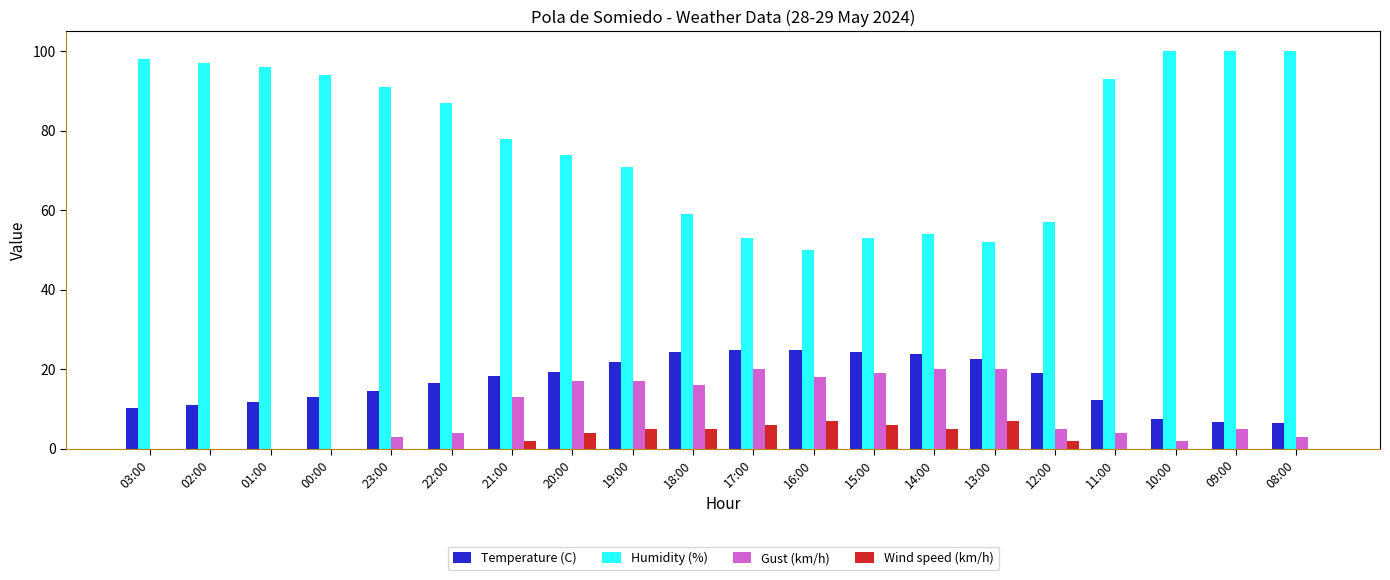

Count the number of categories in the chart.

20